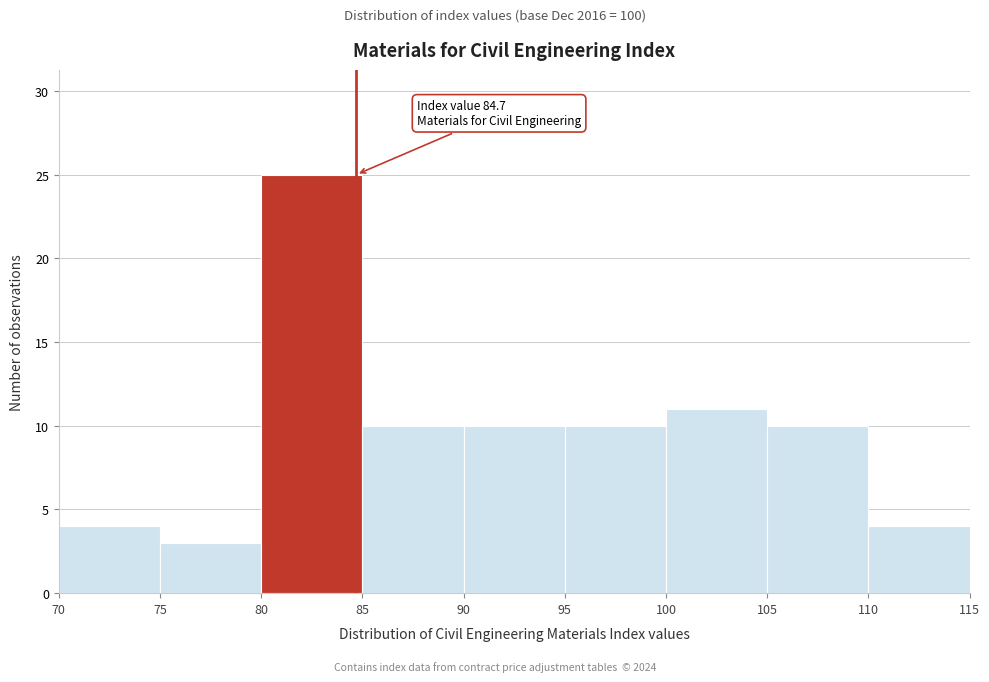

Which range on the x-axis has the tallest bar?

80 to 85